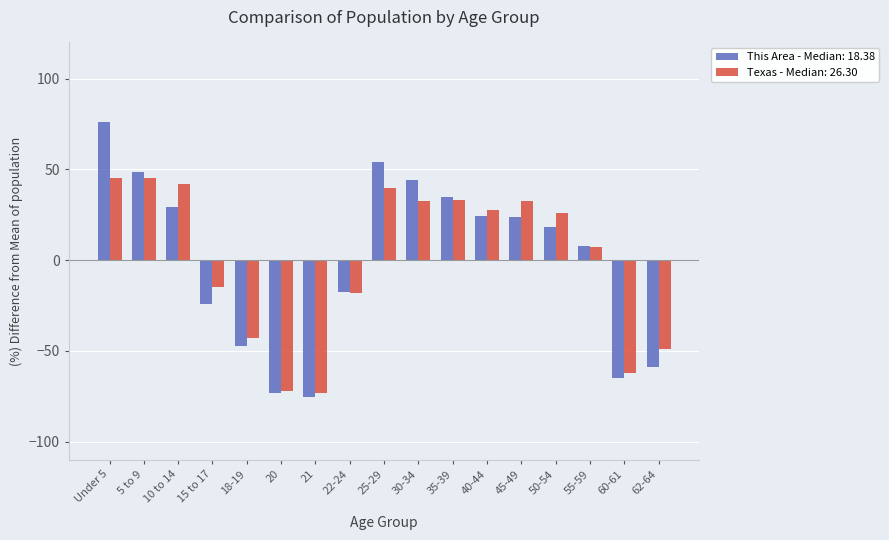

Rank the series at 5 to 9 from highest to lowest value.

This Area - Median: 18.38, Texas - Median: 26.30